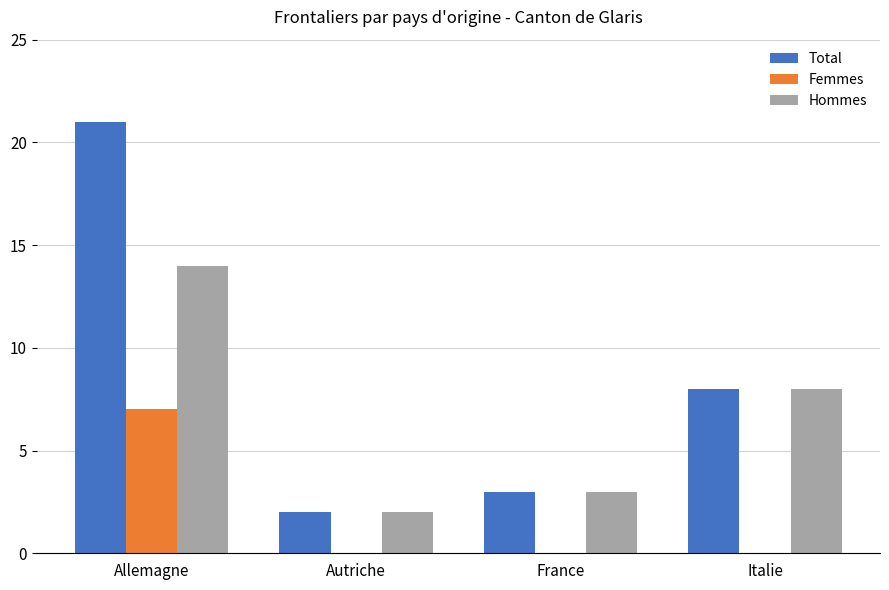

Which category has the highest value across all series?

Allemagne